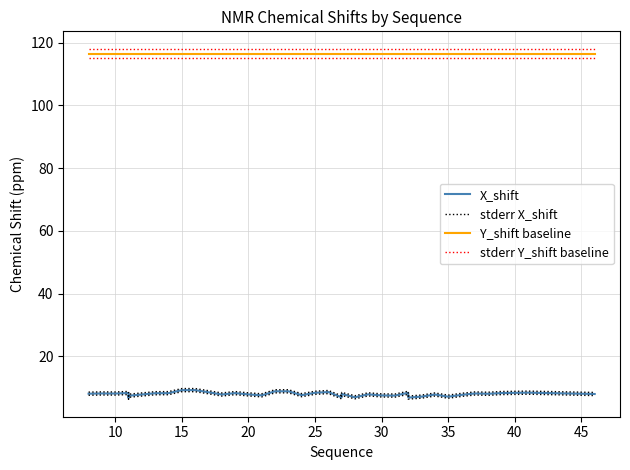

True or false: stderr Y_shift baseline has more than 0 interior local peaks.

False